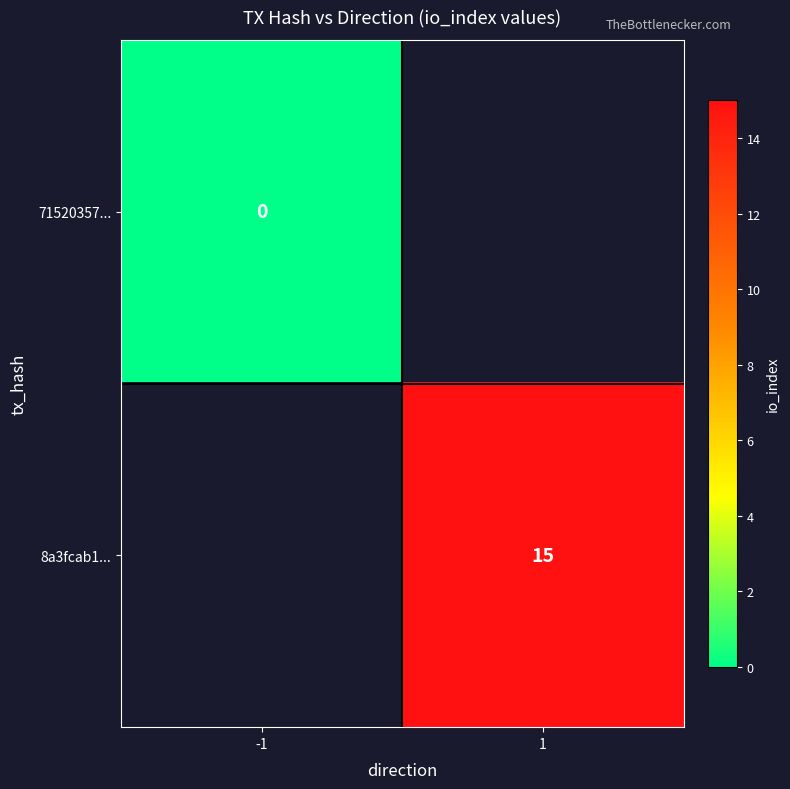

Is it true that 8a3fcab1... equals 26 at 1?

False